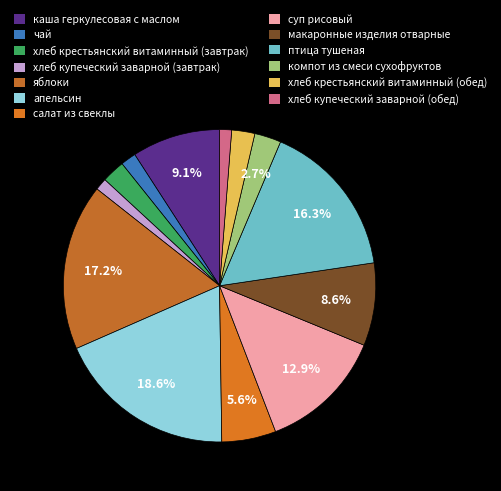

To the nearest percent, what percentage of the pie is макаронные изделия отварные?

9%